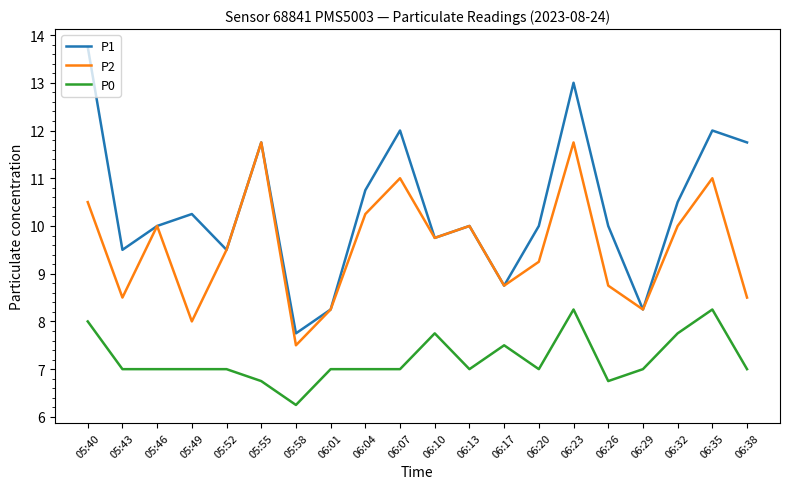

Rank the series by their average value, from lowest to highest.

P0, P2, P1